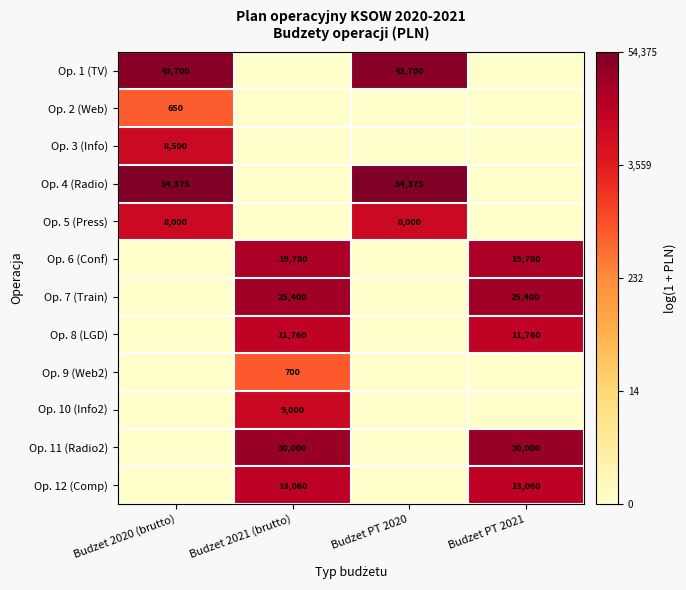

The value of Op. 8 (LGD) at Budzet PT 2021 is 11760. True or false?

True